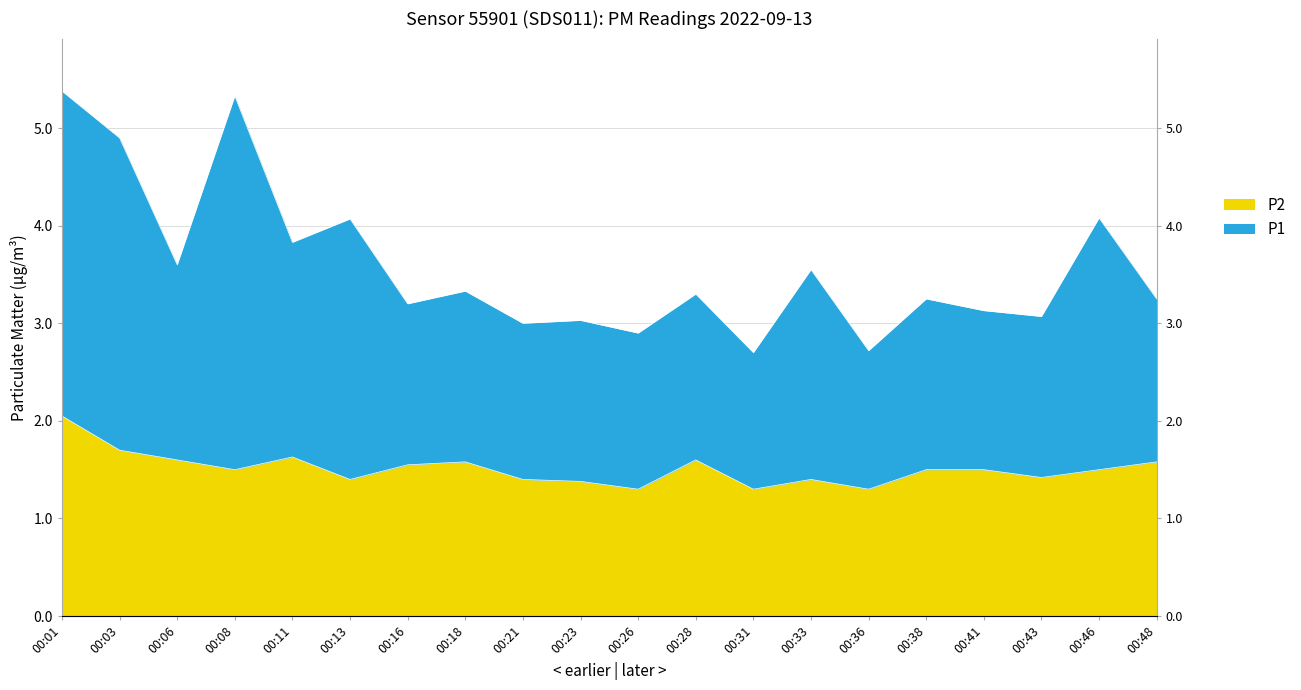

Does the chart display data point markers on the line(s)?

No